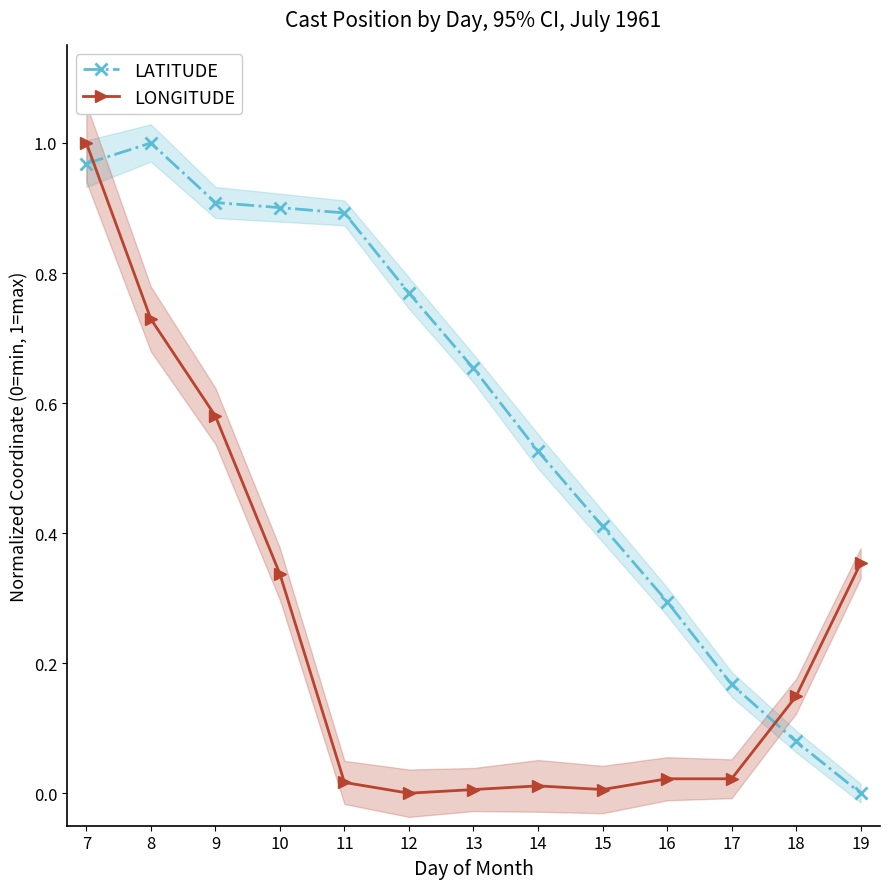

What is the difference between the second highest and minimum values in the LONGITUDE series?

0.7